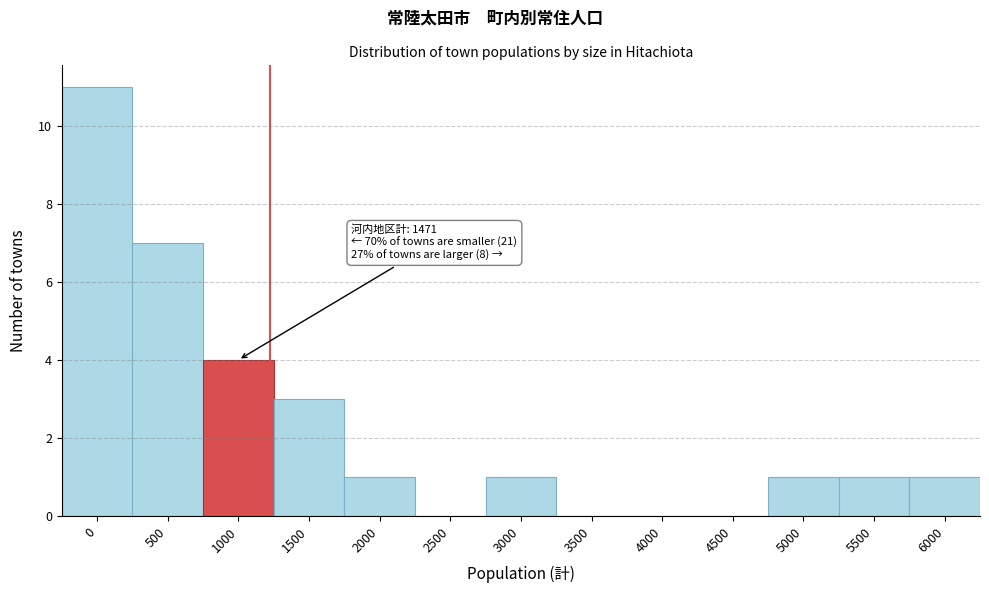

Reading left to right, transcribe all the data shown in this chart.

0=11	500=7	1000=4	1500=3	2000=1	2500=0	3000=1	3500=0	4000=0	4500=0	5000=1	5500=1	6000=1